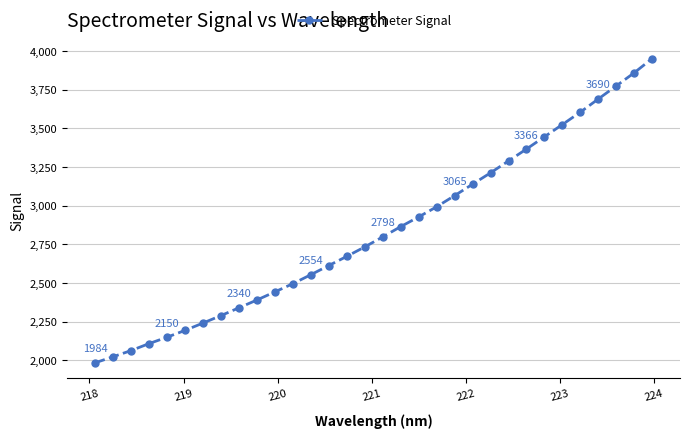

What is the value of the 24th point from the left?

3289.5